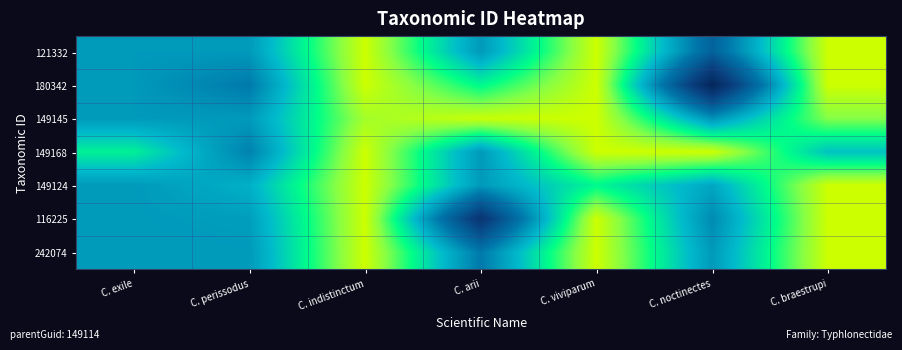

Reading right to left, list all the values displayed in this chart.

121332: C. braestrupi=1.0	C. noctinectes=0.5	C. viviparum=1.0	C. arii=0.6	C. indistinctum=1.0	C. perissodus=0.6	C. exile=0.6
180342: C. braestrupi=1.0	C. noctinectes=0.2	C. viviparum=1.0	C. arii=0.8	C. indistinctum=1.0	C. perissodus=0.6	C. exile=0.6
149145: C. braestrupi=0.9	C. noctinectes=0.6	C. viviparum=1.0	C. arii=1.0	C. indistinctum=1.0	C. perissodus=0.6	C. exile=0.6
149168: C. braestrupi=0.7	C. noctinectes=1.0	C. viviparum=1.0	C. arii=0.6	C. indistinctum=1.0	C. perissodus=0.6	C. exile=0.8
149124: C. braestrupi=1.0	C. noctinectes=0.7	C. viviparum=0.8	C. arii=0.6	C. indistinctum=1.0	C. perissodus=0.7	C. exile=0.6
116225: C. braestrupi=1.0	C. noctinectes=0.6	C. viviparum=1.0	C. arii=0.3	C. indistinctum=1.0	C. perissodus=0.6	C. exile=0.6
242074: C. braestrupi=1.0	C. noctinectes=0.6	C. viviparum=1.0	C. arii=0.6	C. indistinctum=1.0	C. perissodus=0.6	C. exile=0.6